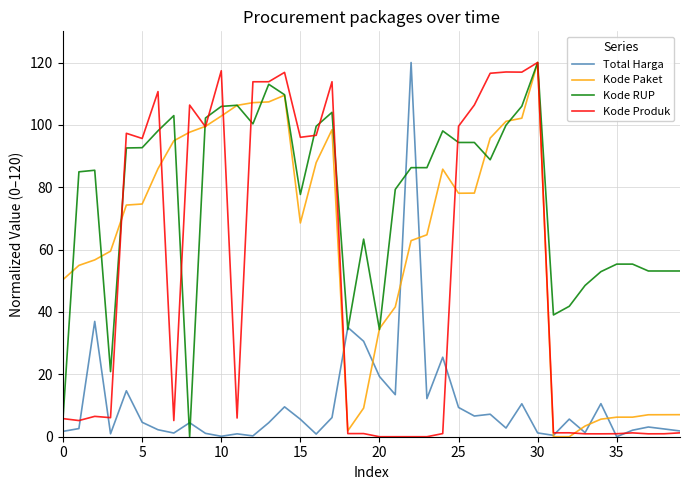

Which series has the largest total across all categories?

Kode RUP